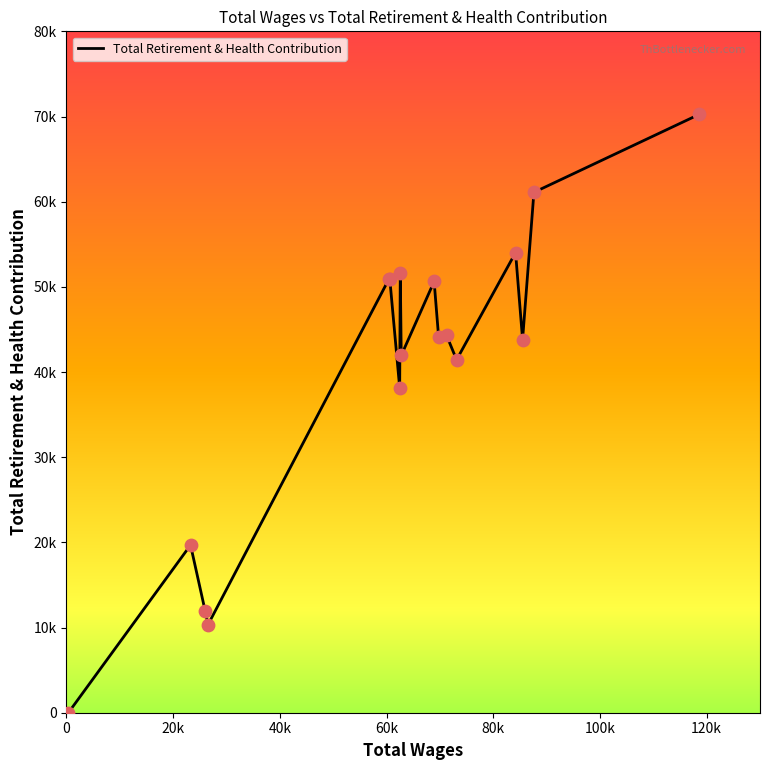

Is this an area chart (filled region under the line)?

No